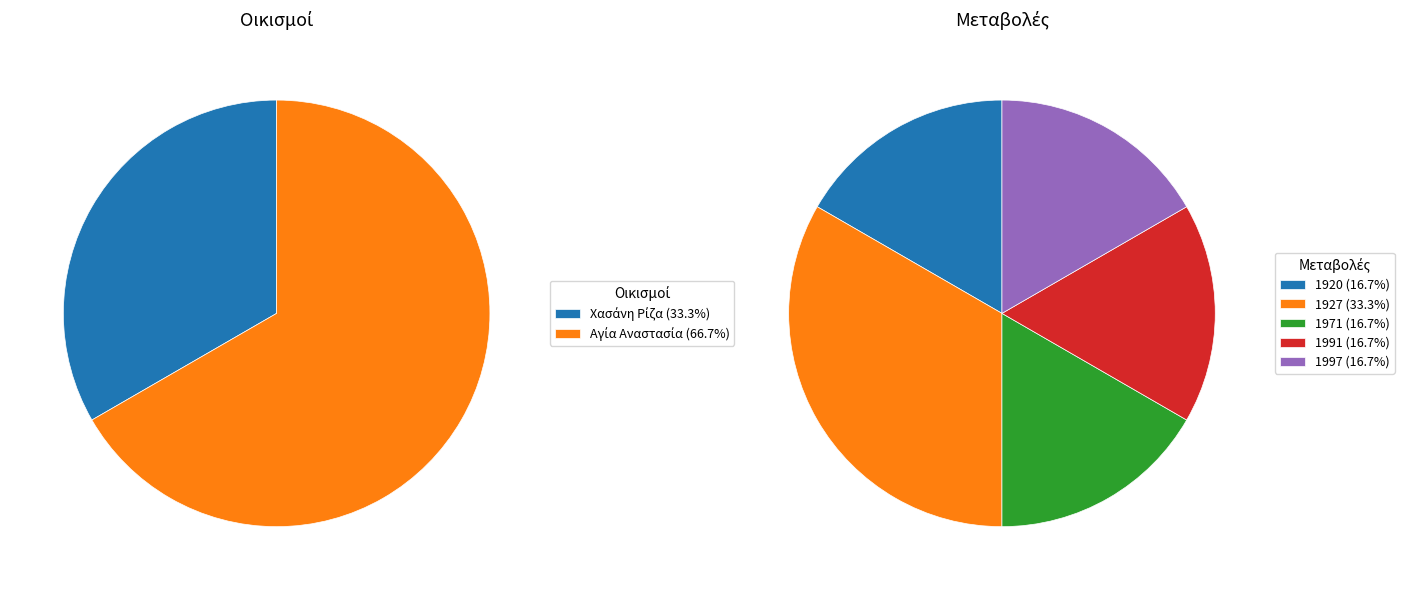

Does Αγία Αναστασία (1991) account for over 50% of the chart?

No